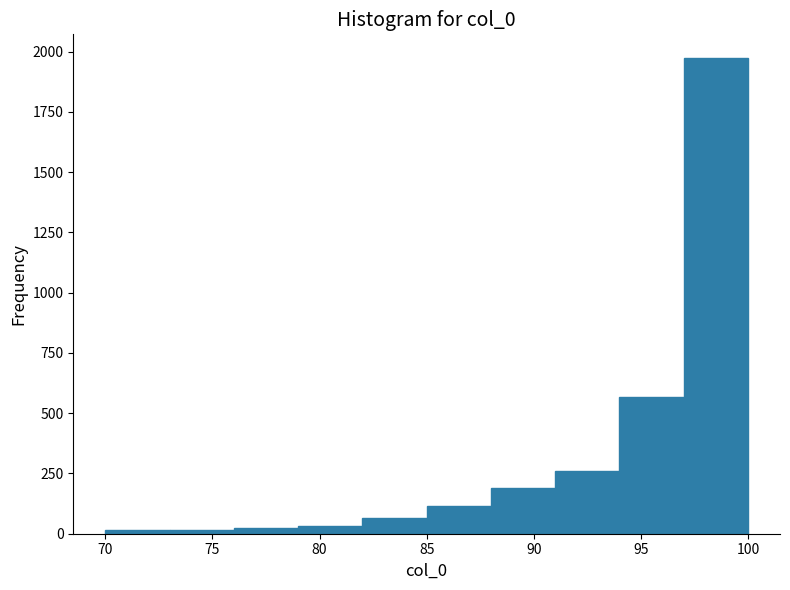

How tall is the bar that spans 97 to 100 on the x-axis? The values are not printed on the chart, so give them approximately, as read against the axis.

1950